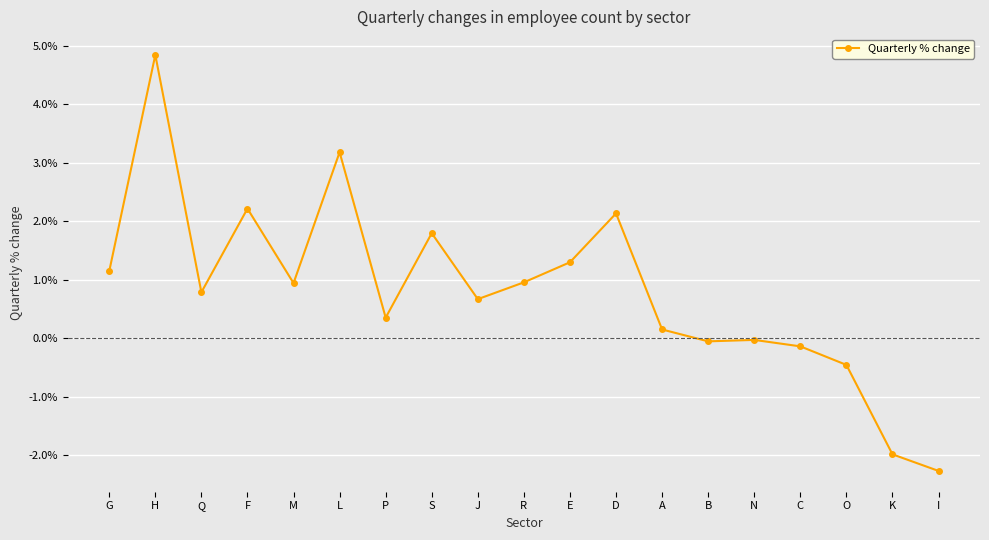

What is the label of the 19th point from the left?

I